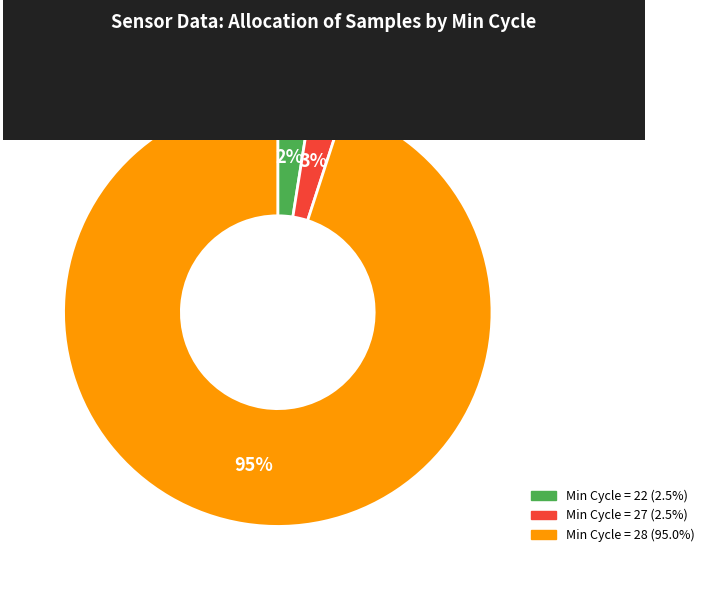

Is there a majority slice in this chart?

Yes